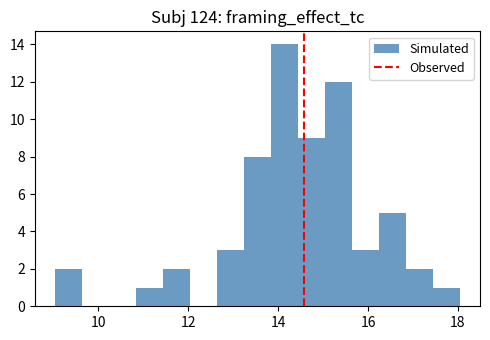

Read against the x-axis, roughly where is the centre of the tallest bar?

14.2